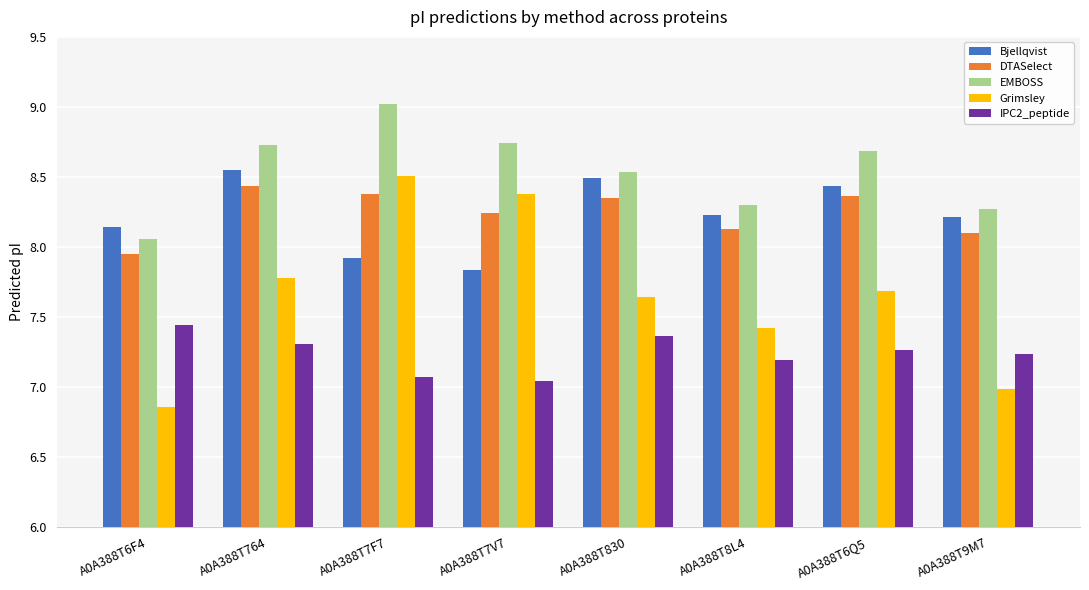

What position from the left is A0A388T7V7?

4